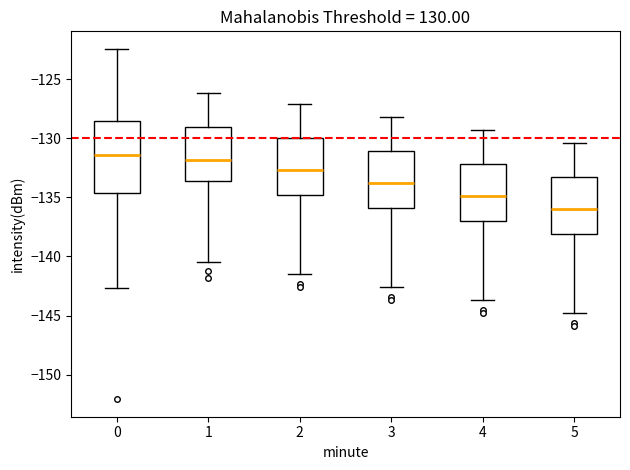

Comparing the boxes themselves (not the whiskers), which one is the tallest?

0